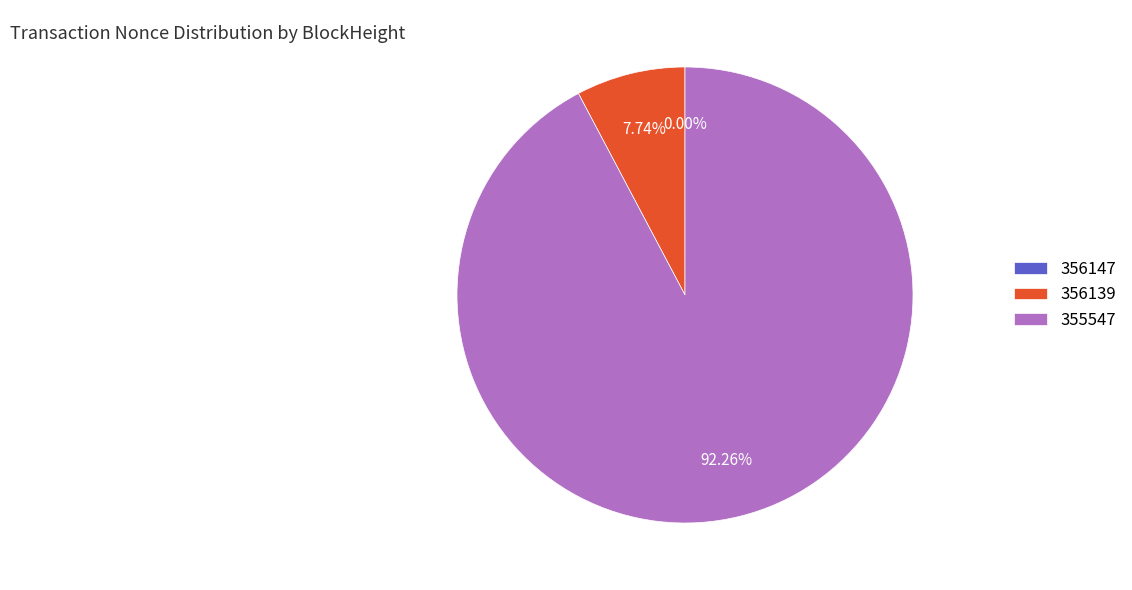

What is the majority slice?

355547